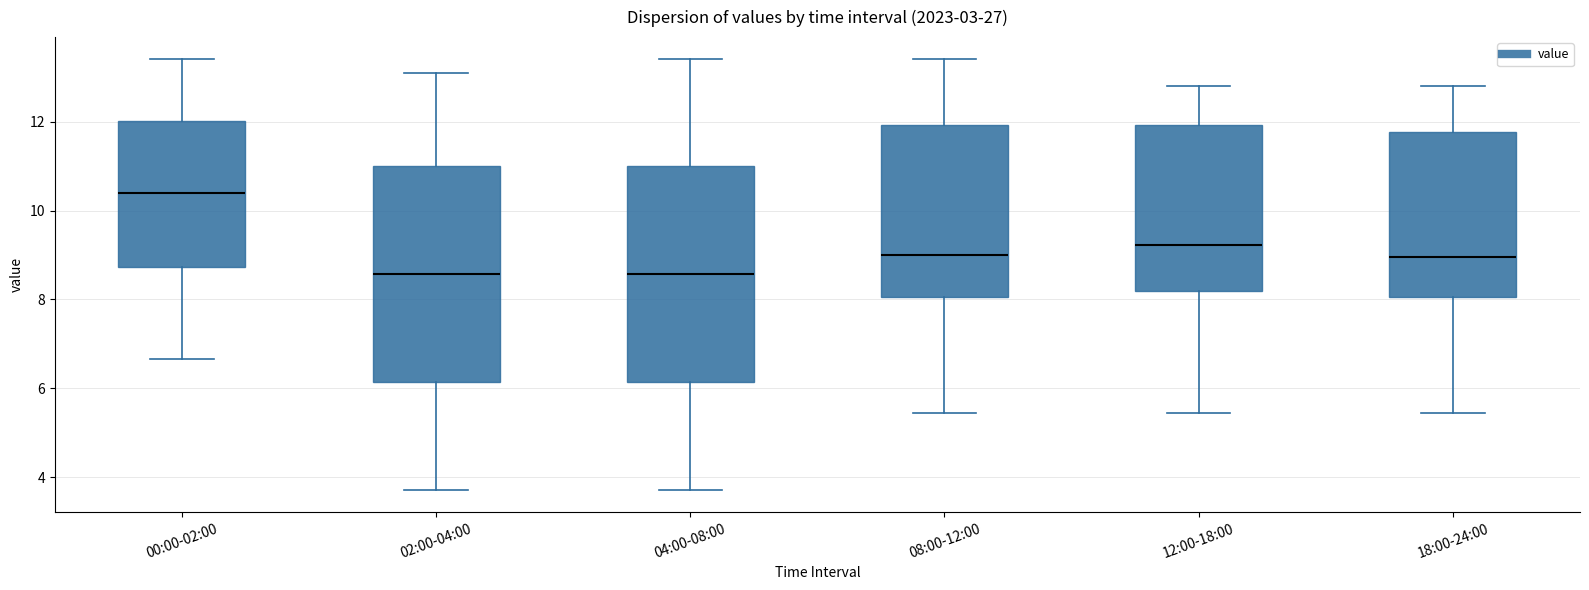

Reading left to right, read every box against the y-axis: the position of its median line, the range the box covers, and the ends of its whiskers. The values are not printed on the chart, so give them approximately, as read against the axis.

00:00-02:00: median 10.4, box 8.8 to 12.0, whiskers 6.6 to 13.4
02:00-04:00: median 8.6, box 6.2 to 11.0, whiskers 3.8 to 13.2
04:00-08:00: median 8.6, box 6.2 to 11.0, whiskers 3.8 to 13.4
08:00-12:00: median 9.0, box 8.0 to 12.0, whiskers 5.4 to 13.4
12:00-18:00: median 9.2, box 8.2 to 12.0, whiskers 5.4 to 12.8
18:00-24:00: median 9.0, box 8.0 to 11.8, whiskers 5.4 to 12.8